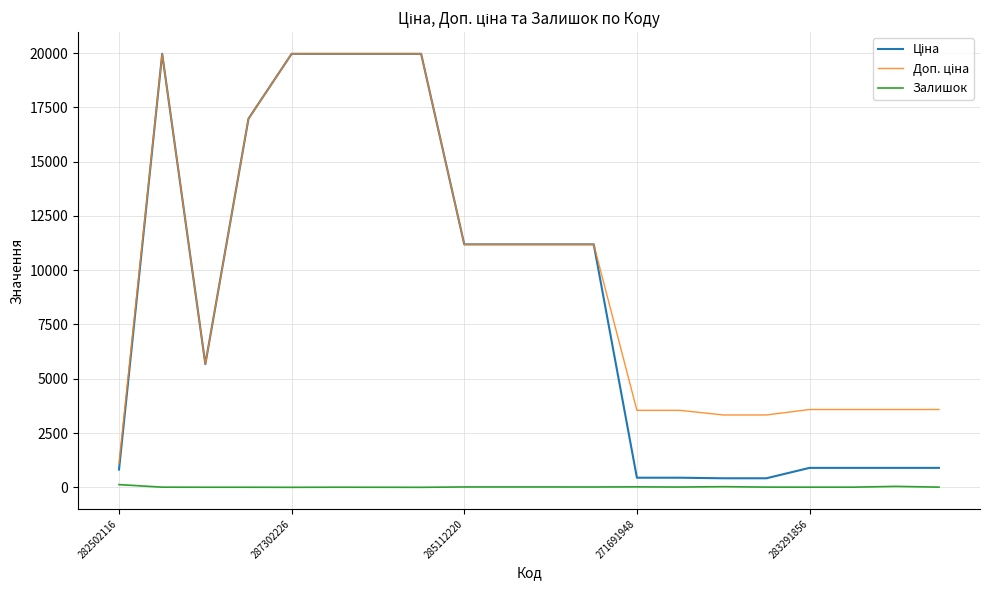

What is the maximum value shown in the chart?

19964.2